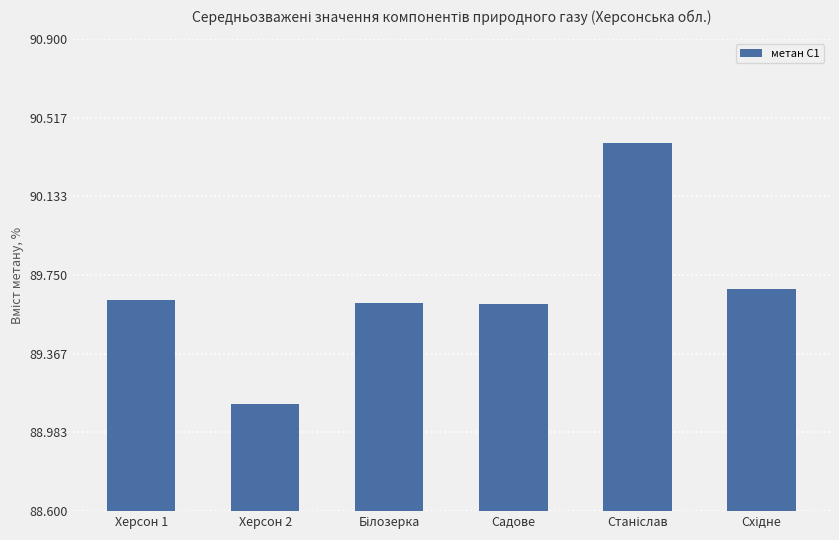

Is it true that the value at Херсон 1 is 89.6?

True